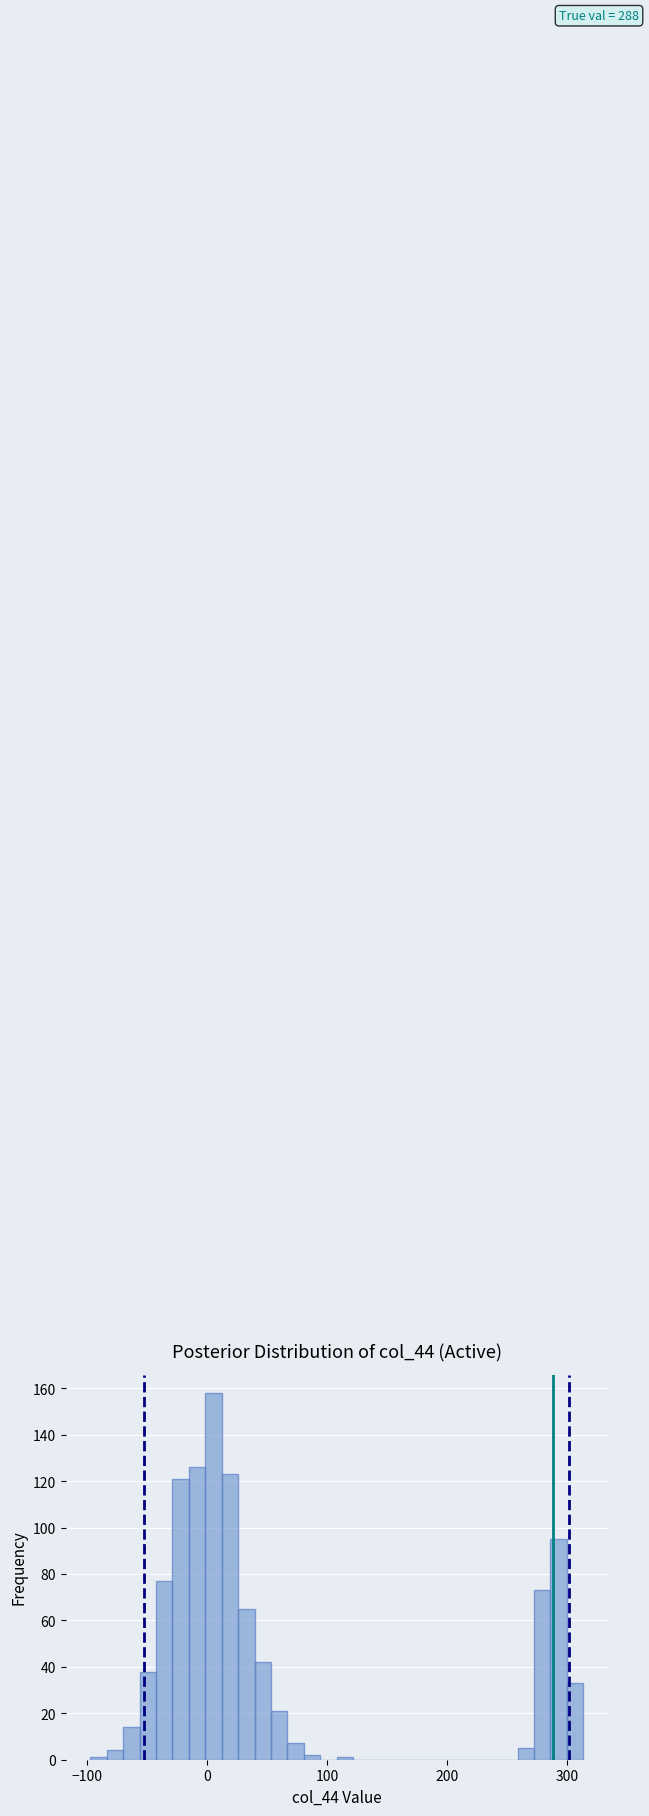

Around what value on the x-axis is the tallest bar? Give the approximate position of its centre, as read against the axis.

10